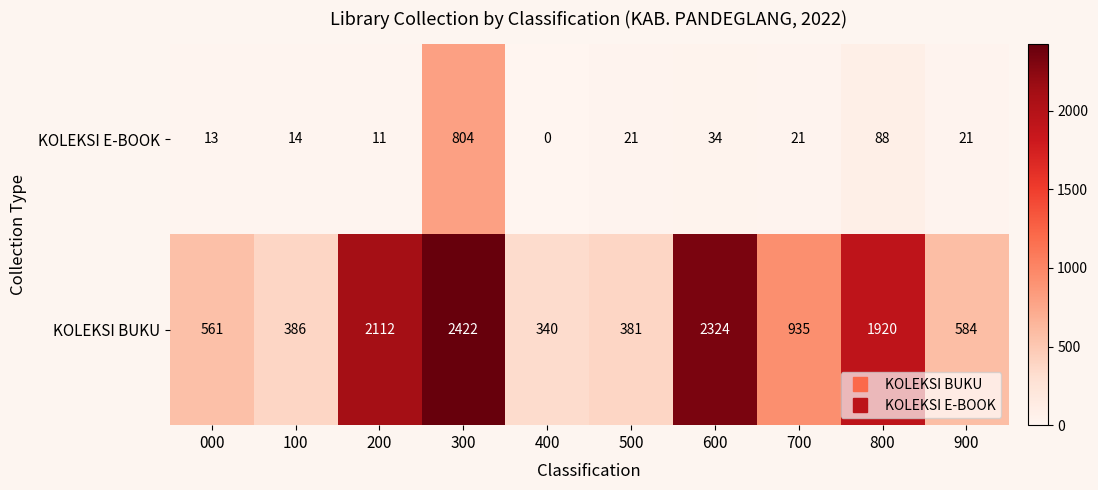

Where is KOLEKSI BUKU nearest to the value 1381?

700